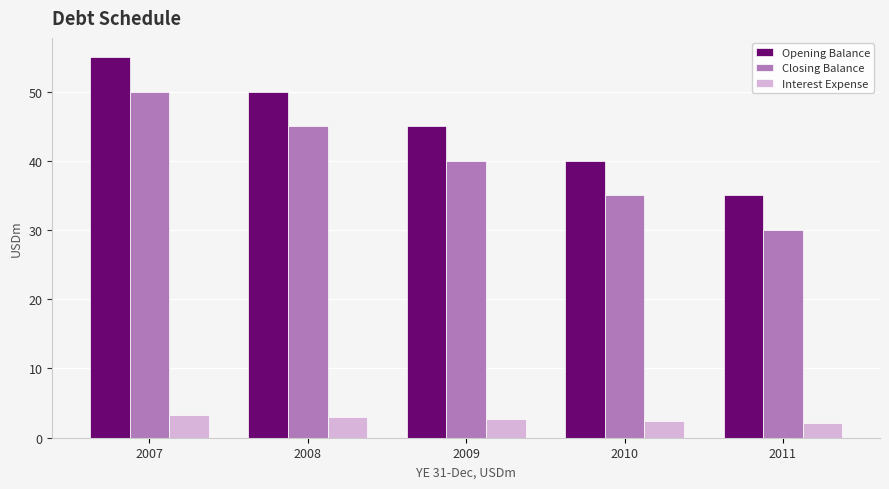

What is the difference between the maximum and minimum values in the Opening Balance series?

20.0